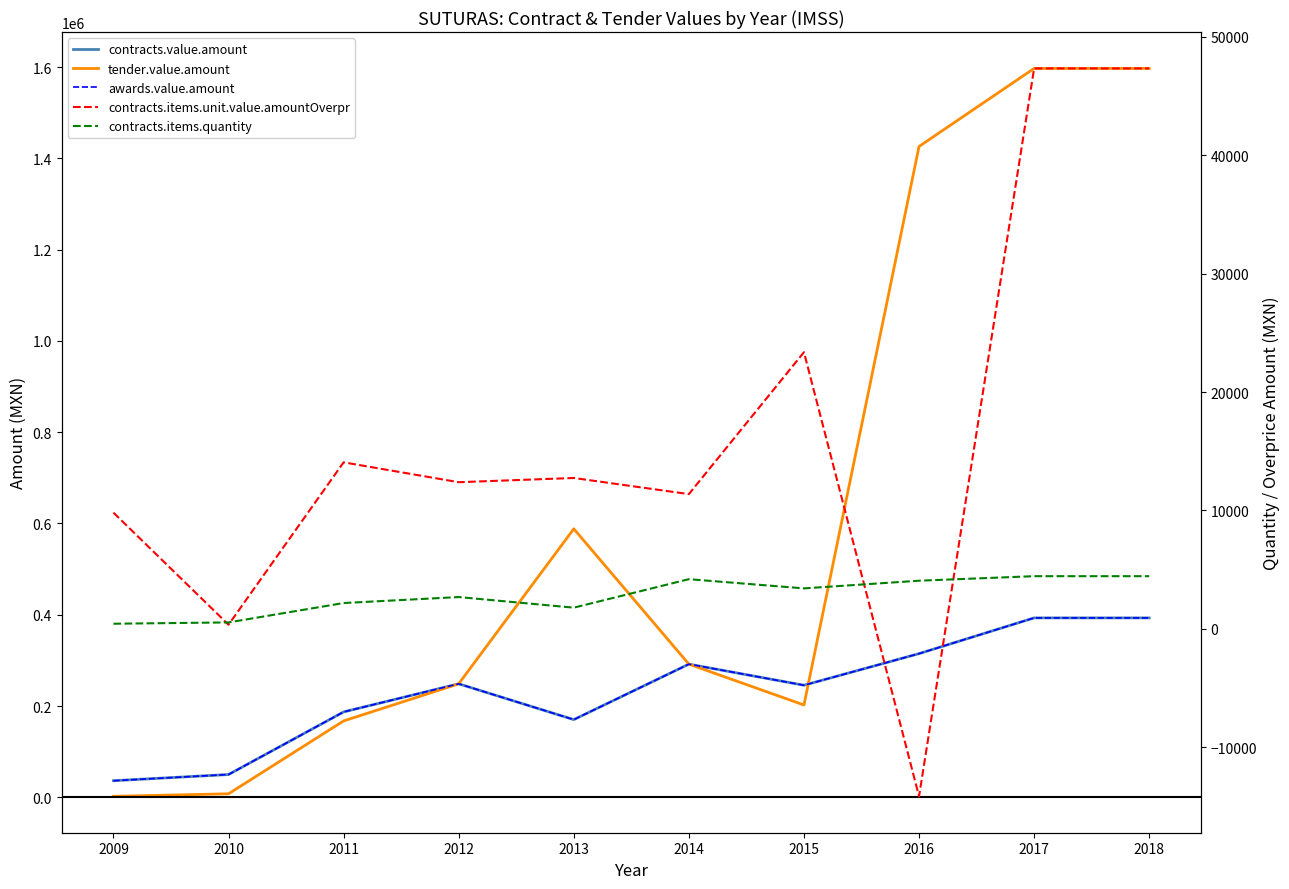

True or false: awards.value.amount and contracts.items.quantity cross at least once.

False